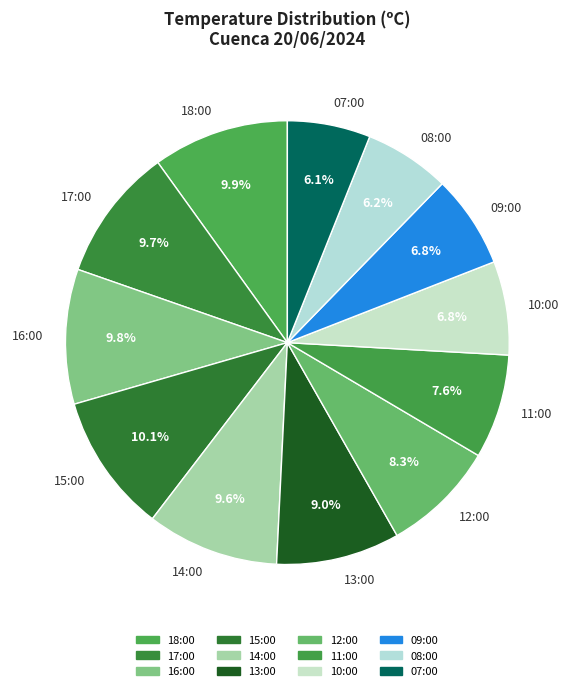

What is the total percentage of 17:00 and 15:00?

19.8%